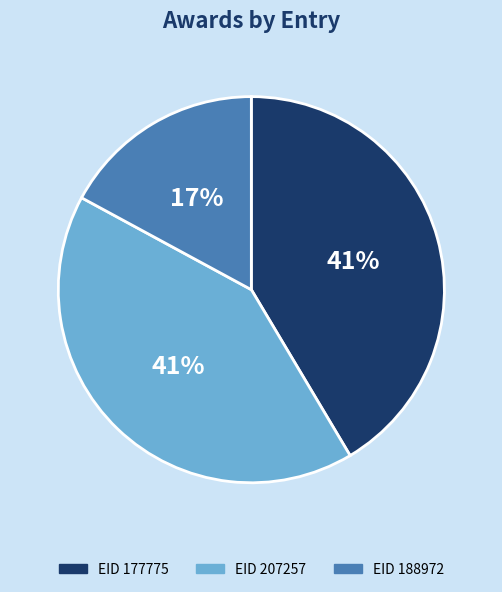

To the nearest percent, what is the average slice percentage?

33%